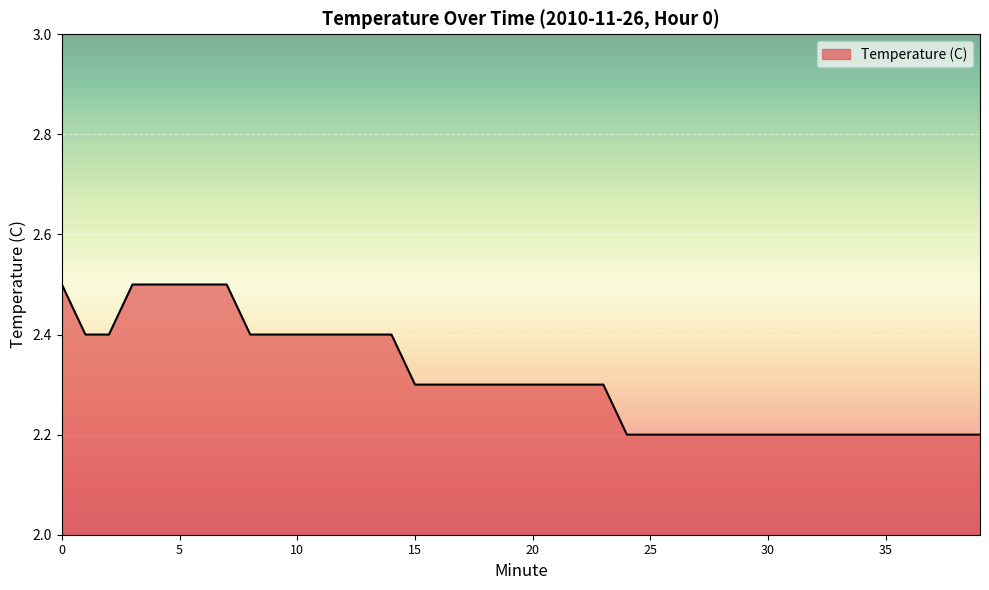

What is the difference between the maximum and minimum values?

0.3